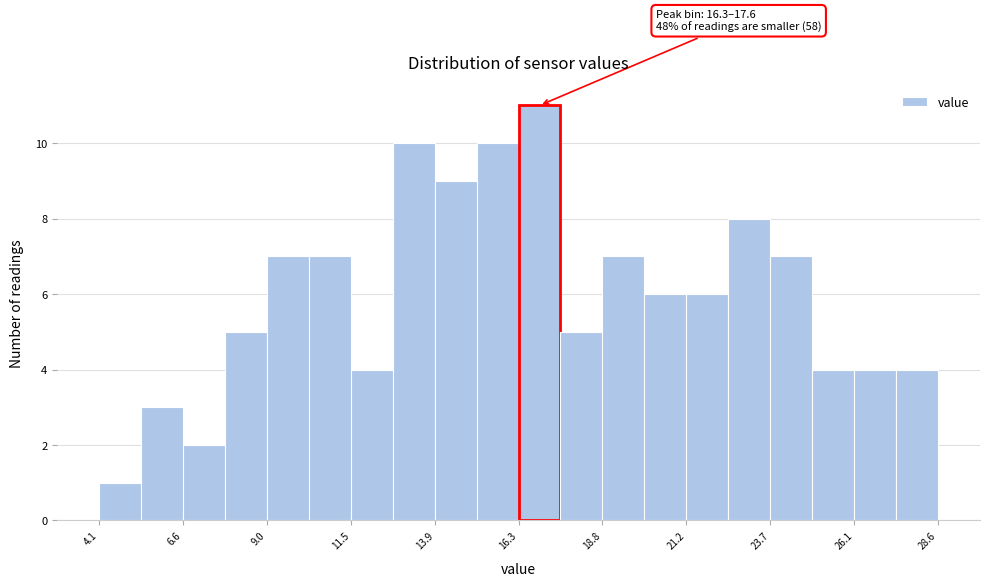

Read against the x-axis, roughly where is the centre of the tallest bar?

17.0